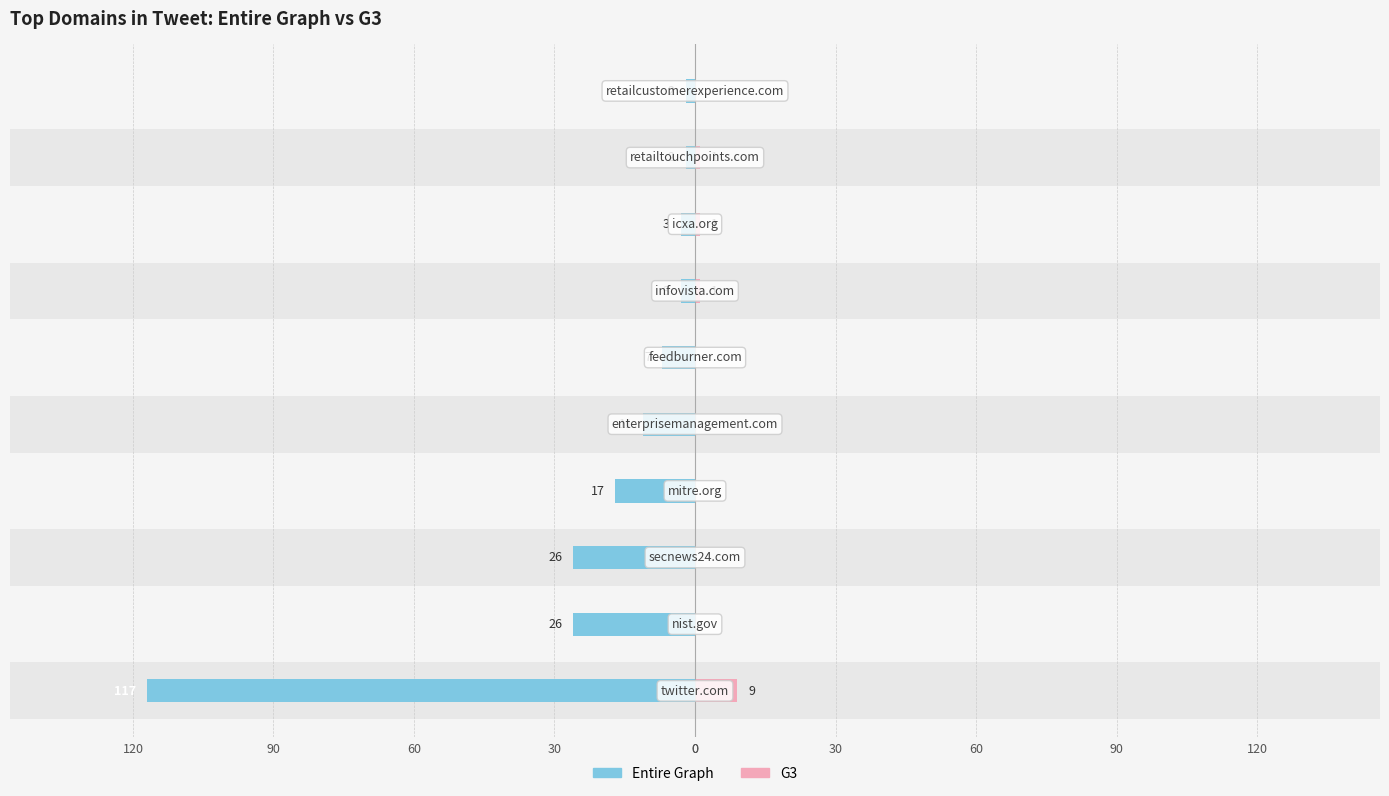

Count the number of data series in this chart.

2